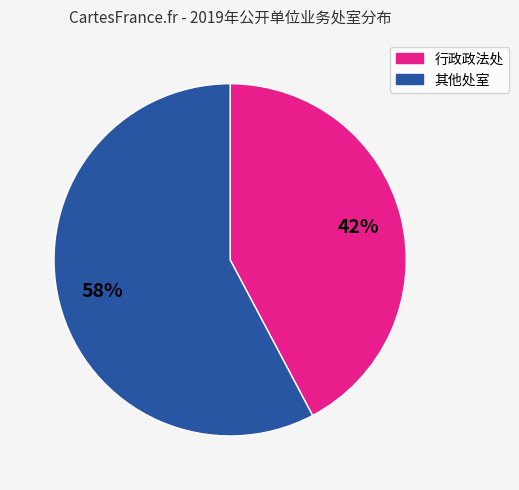

To the nearest percent, what is the difference between the largest and smallest slice percentages?

16%